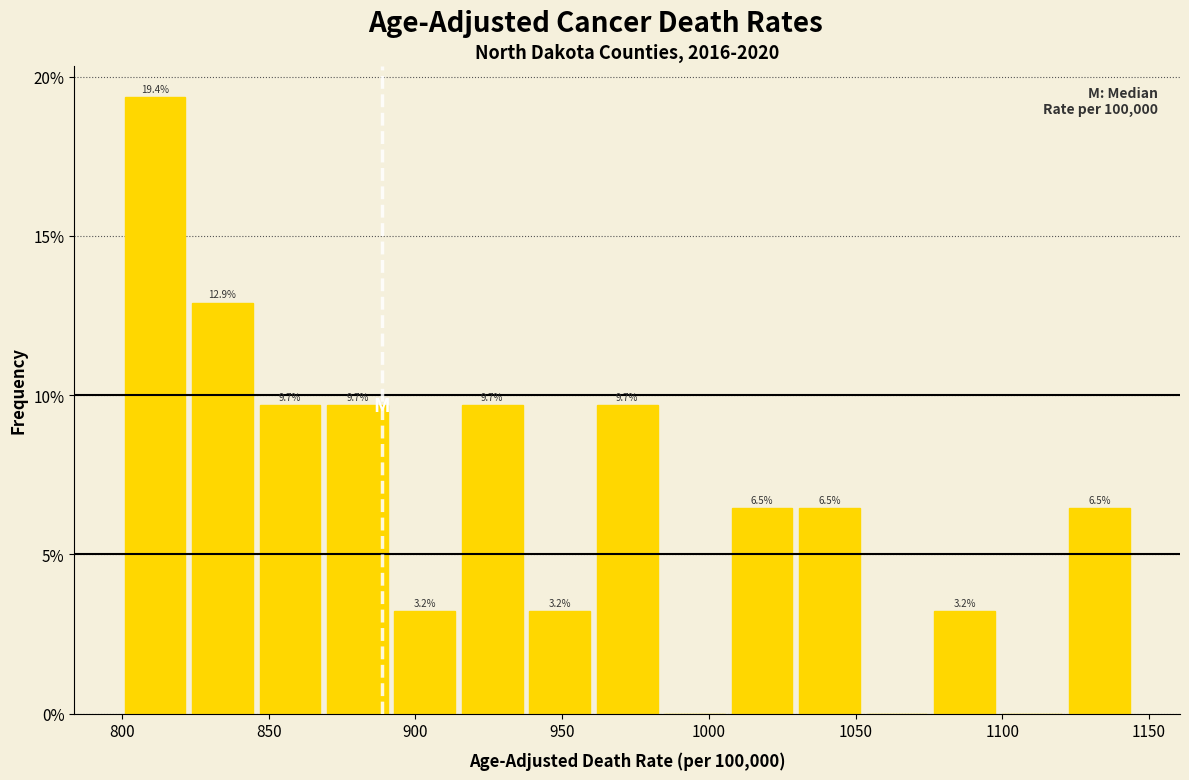

Which range on the x-axis has the tallest bar?

800 to 825